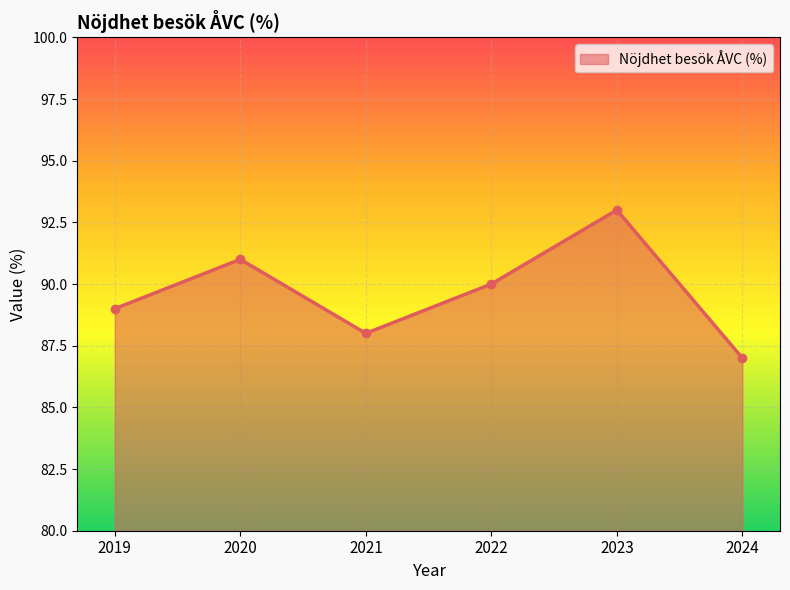

Rank the categories by value from lowest to highest.

2024, 2021, 2019, 2022, 2020, 2023